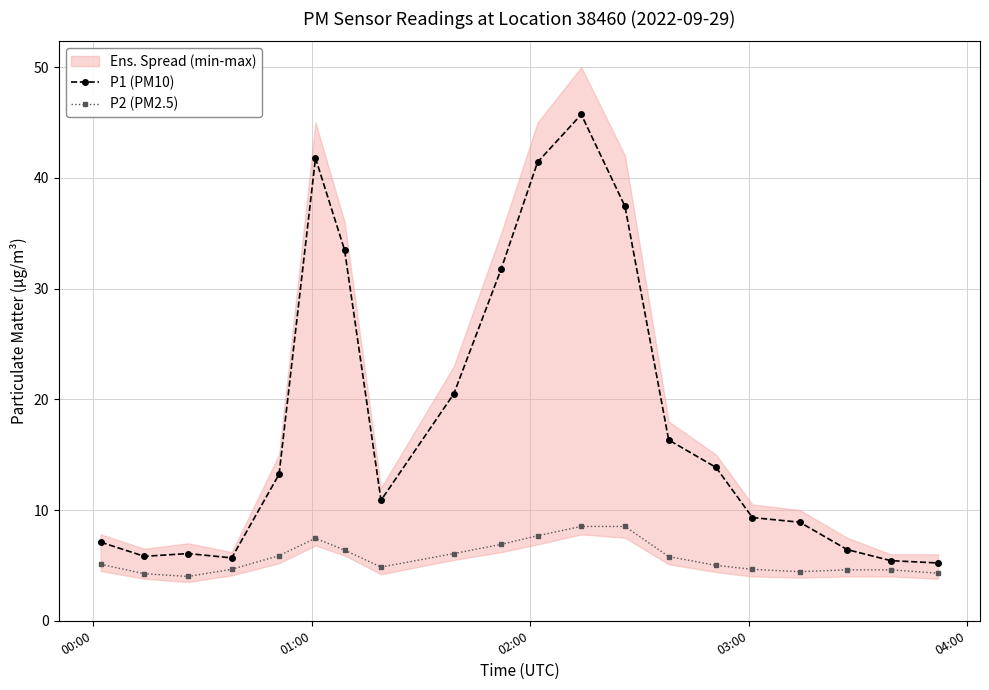

How many values in the P2 (PM2.5) series exceed 5?

10